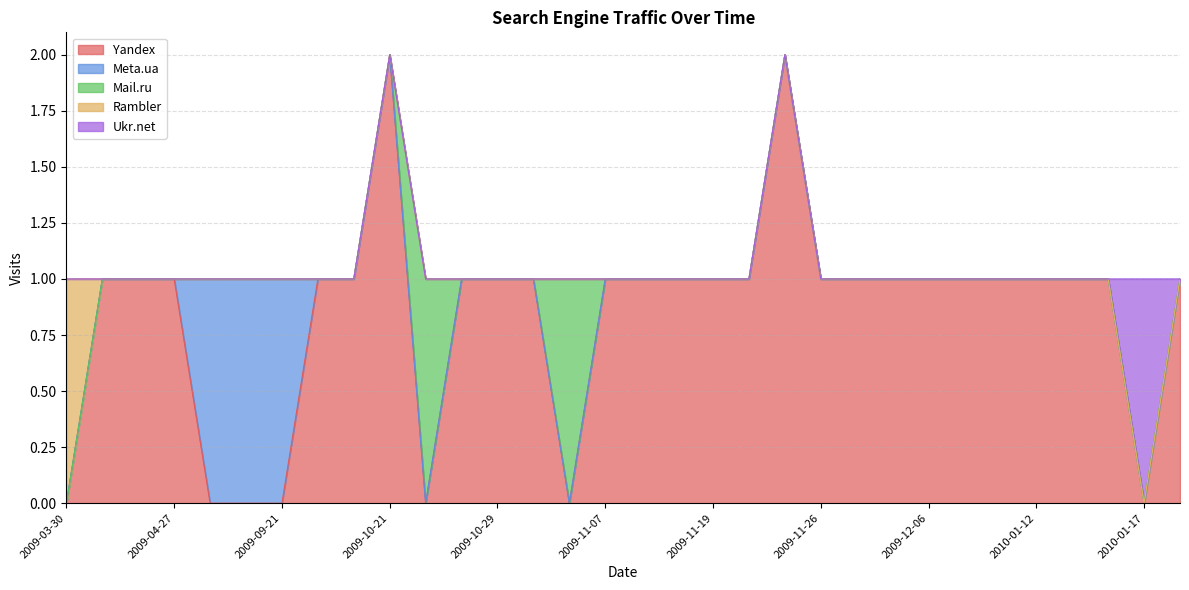

What is the difference between the maximum and minimum values in the Meta.ua series?

1